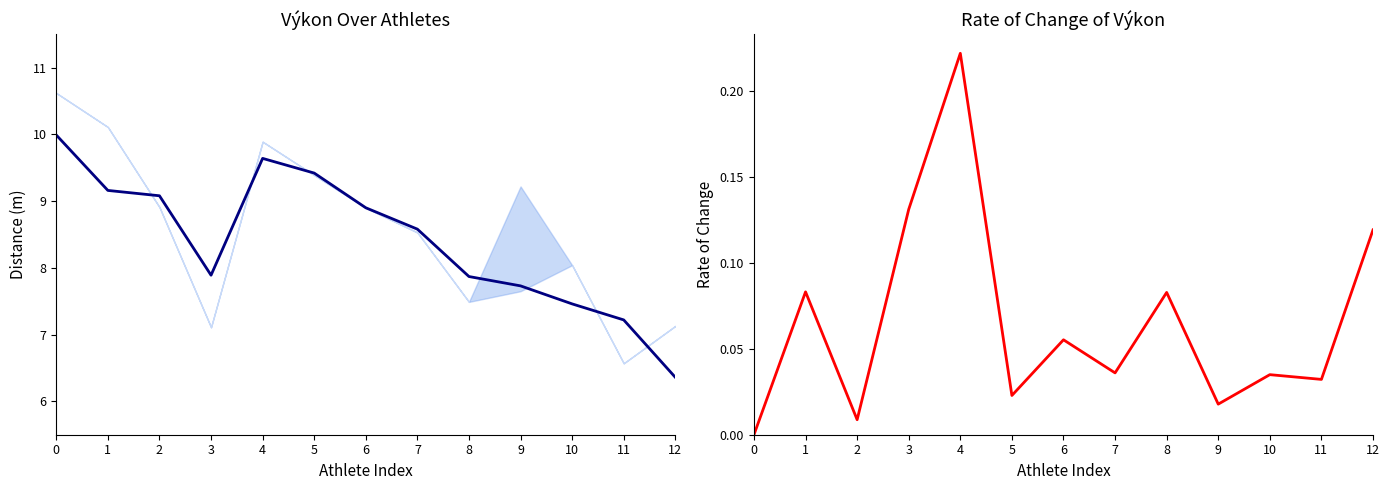

What is the difference between the maximum and second lowest values in the Rate of Change (Výkon) series?

0.2